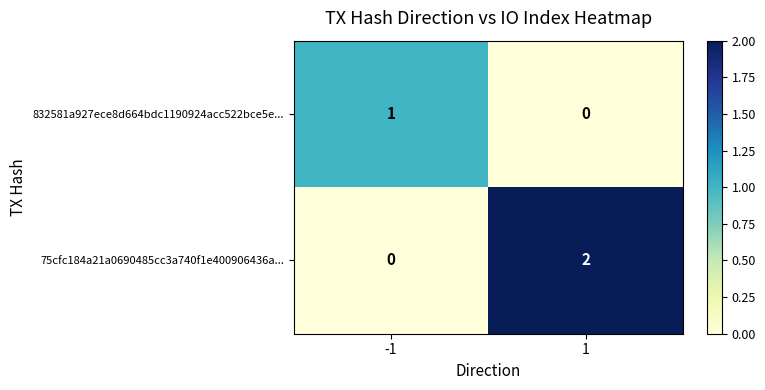

How many categories are shown in the chart?

2